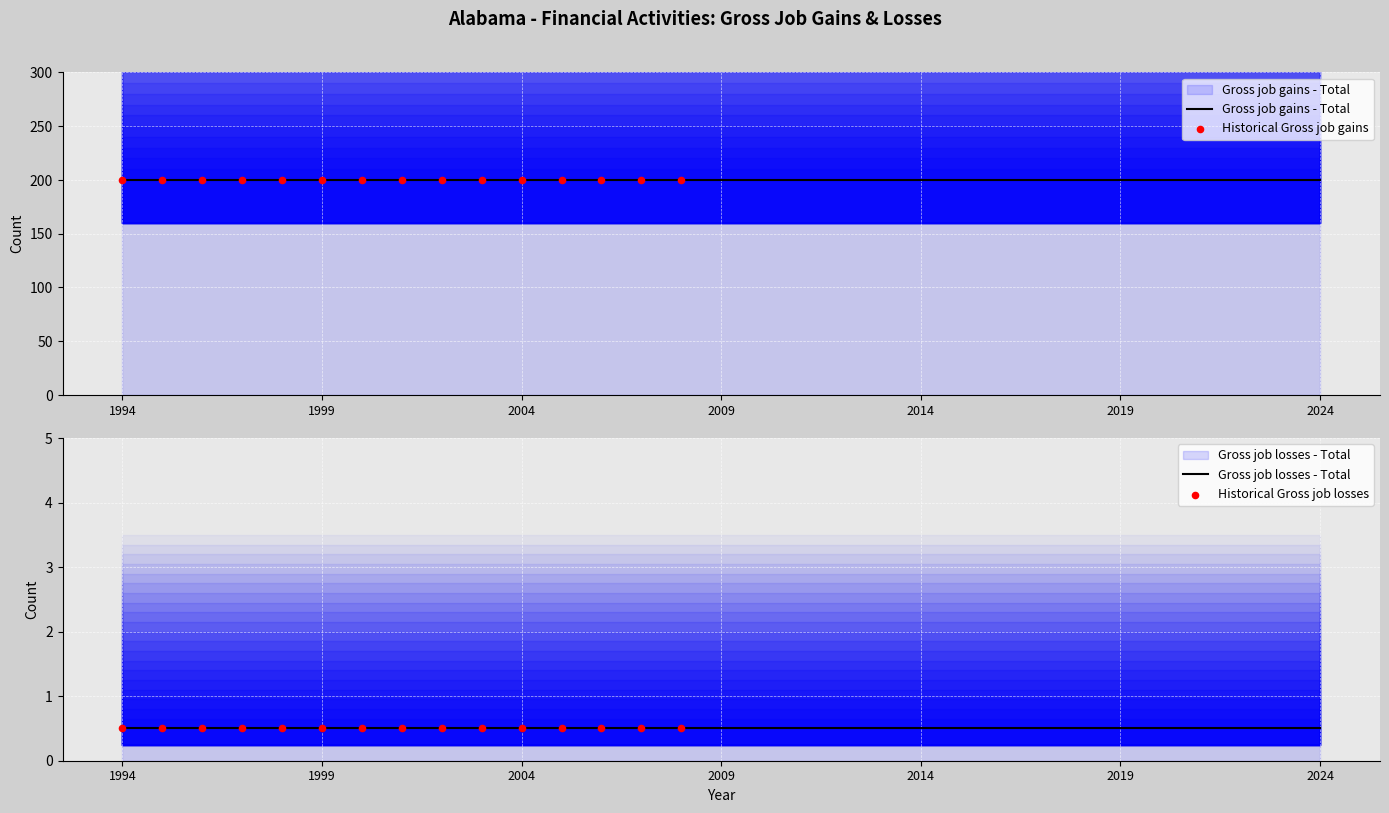

Which series contains the highest Y value?

Gross job gains - Total